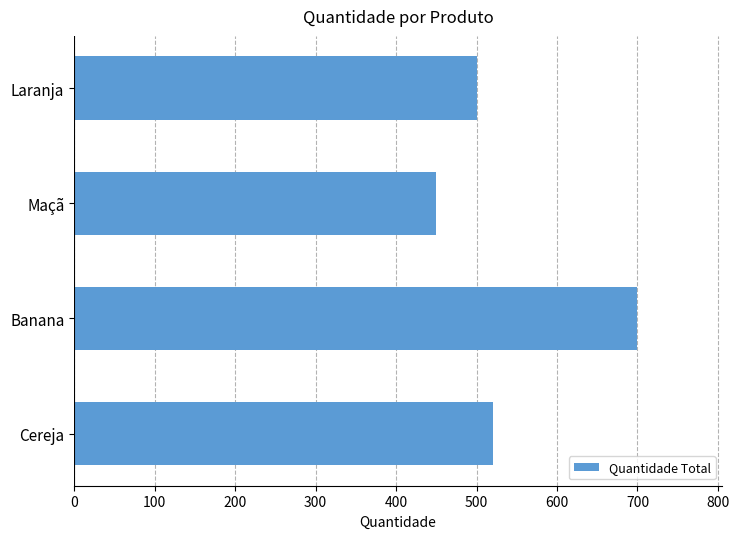

Rank the categories by value from highest to lowest.

Banana, Cereja, Laranja, Maçã